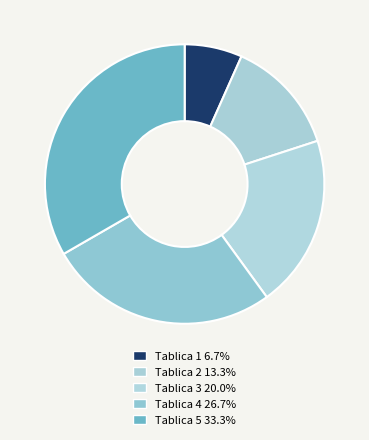

Is Tablica 3 the majority of the pie?

No